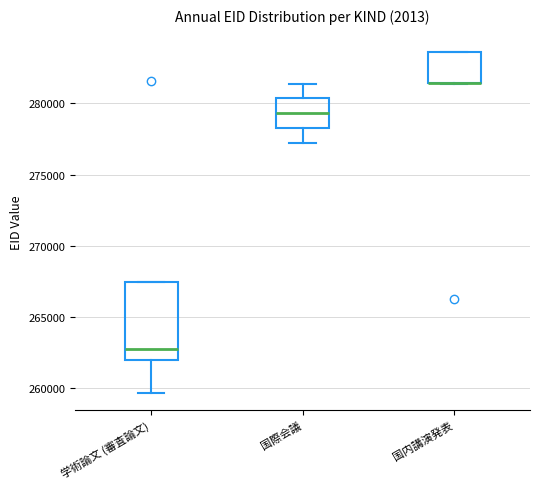

Reading left to right, read every box against the y-axis: the position of its median line, the range the box covers, and the ends of its whiskers. The values are not printed on the chart, so give them approximately, as read against the axis.

学術論文 (審査論文): median 263000, box 262000 to 267500, whiskers 259500 to 267500
国際会議: median 279500, box 278000 to 280500, whiskers 277000 to 281500
国内講演発表: median 281500 (drawn on the box's lower edge), box 281500 to 283500, whiskers 281500 to 283500